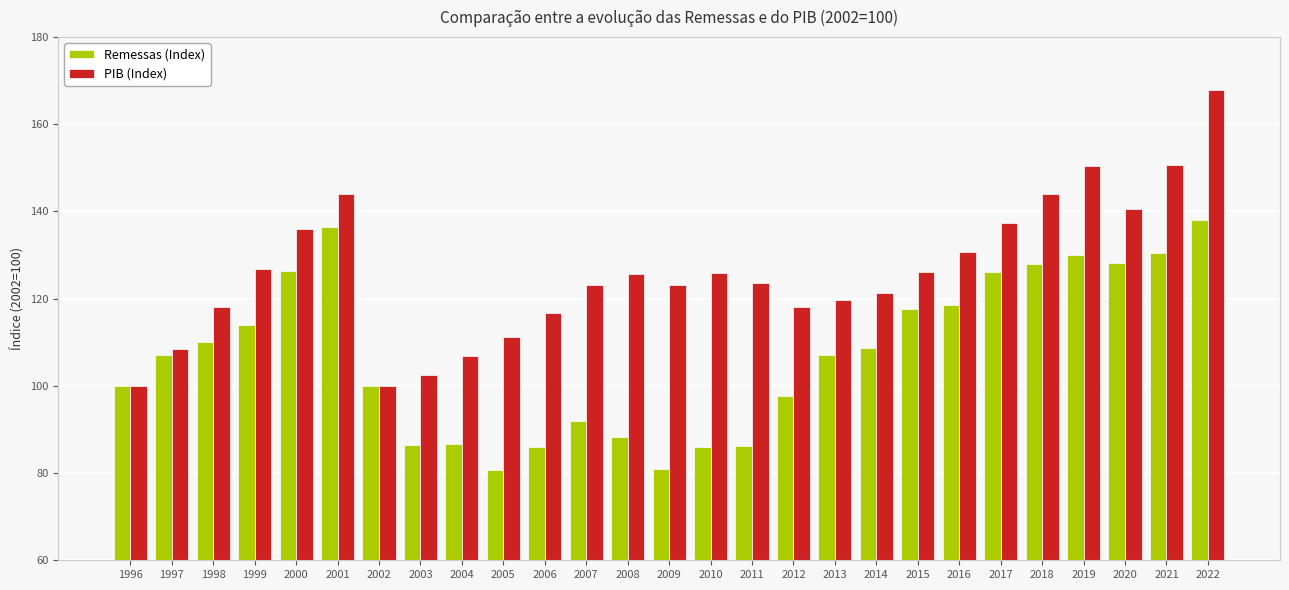

At which category is the sum across all series the highest?

2022